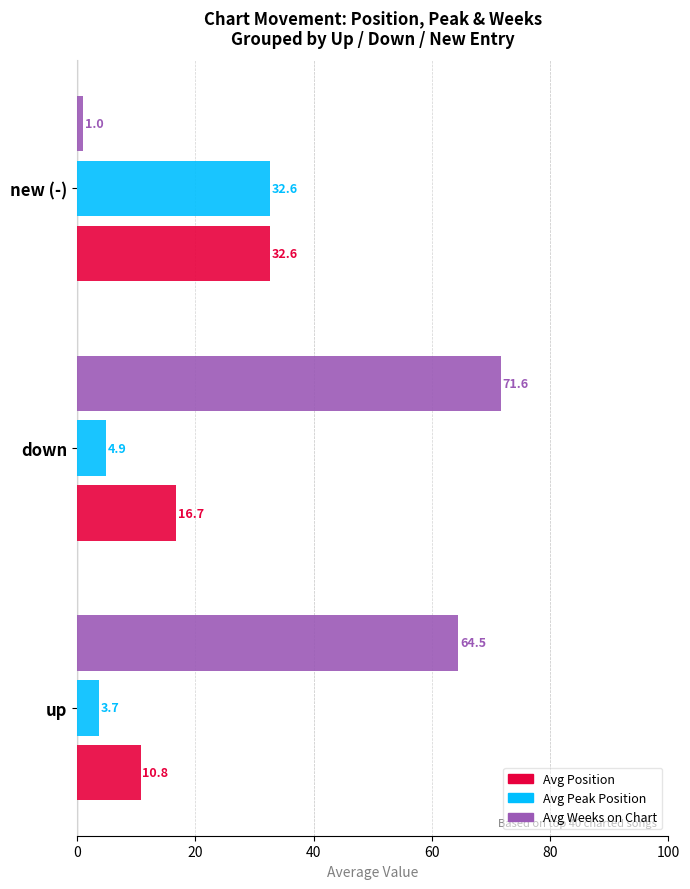

The value of Avg Position at down is 16.7. True or false?

True